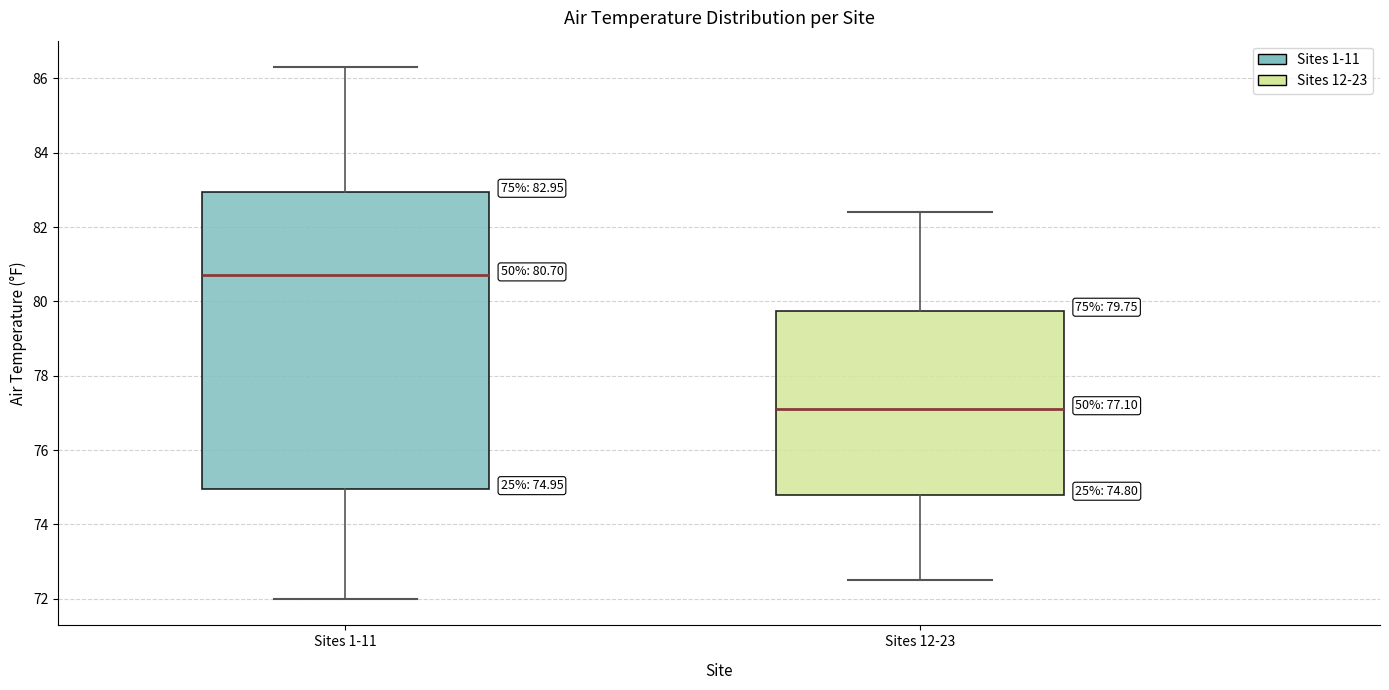

Comparing the boxes themselves (not the whiskers), which one is the tallest?

Sites 1-11